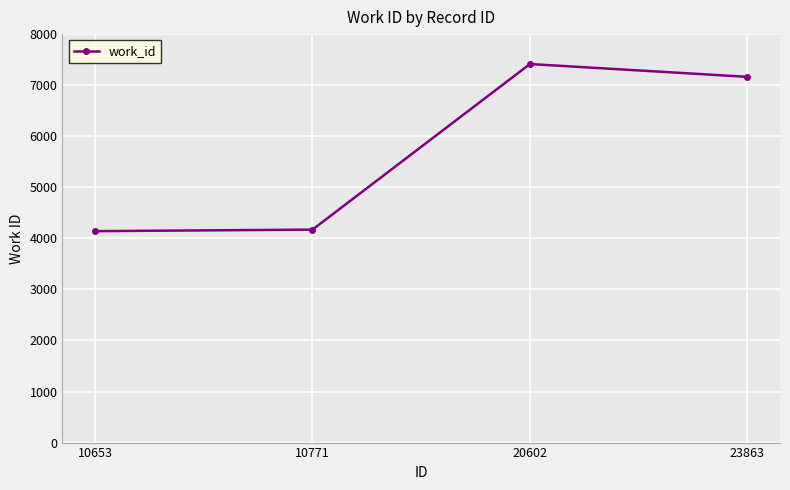

What is the value of the 4th point from the left?

7163